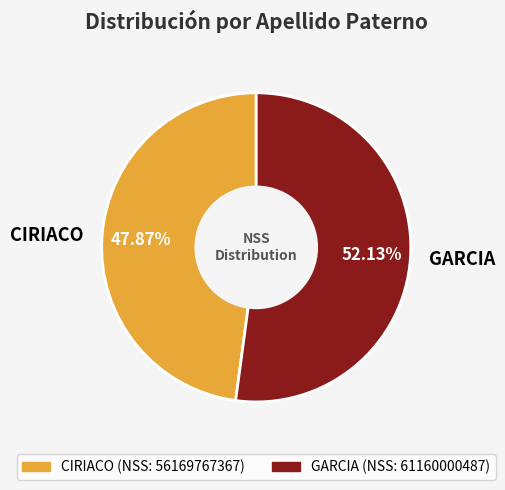

Which has a higher value, CIRIACO or GARCIA?

GARCIA